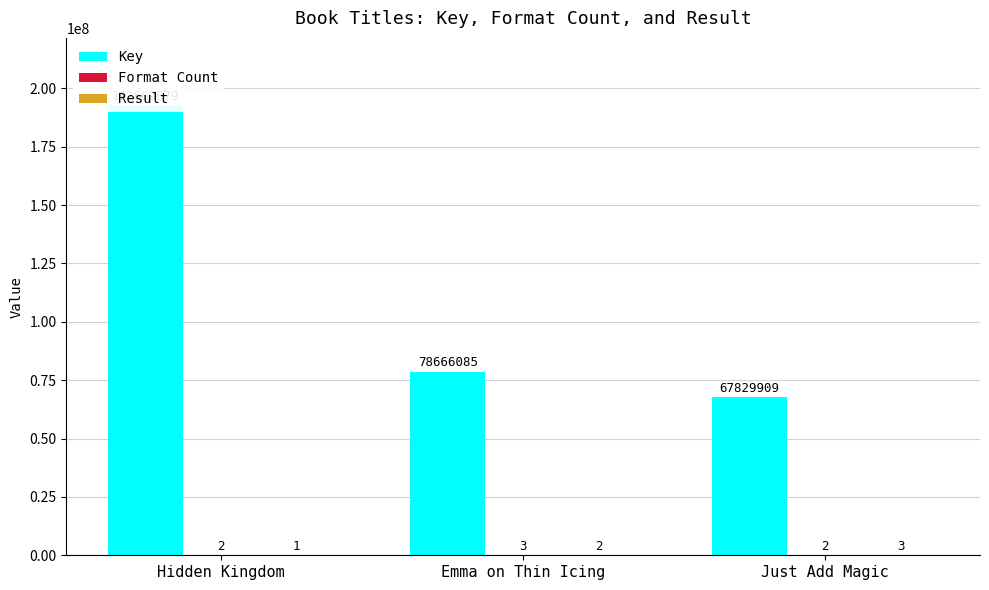

True or false: Result has a value of 0 at Hidden Kingdom.

False